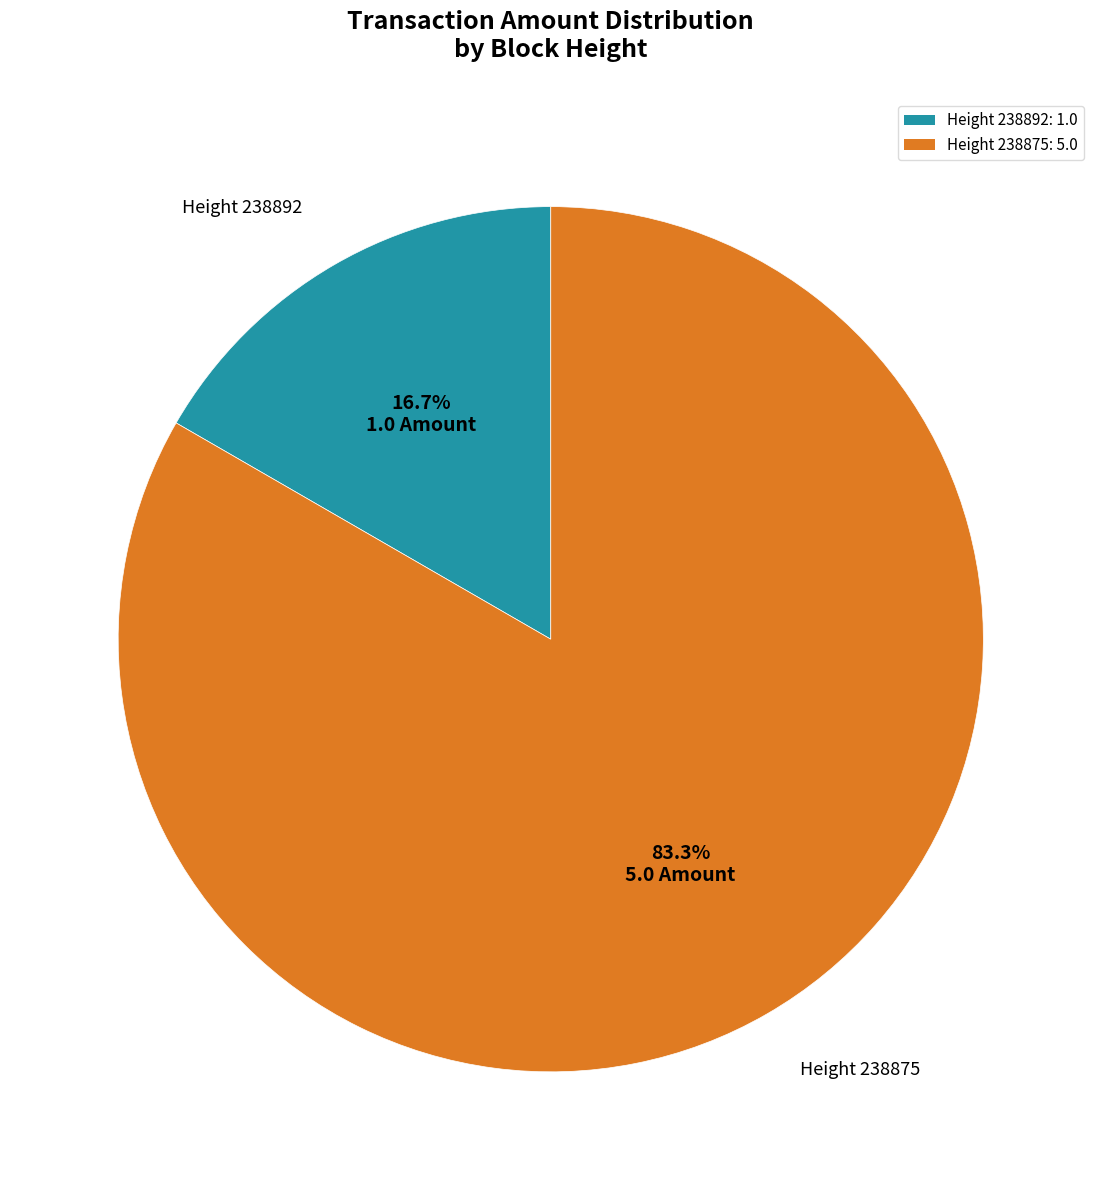

To the nearest percent, what is the difference between the largest and smallest slice percentages?

67%